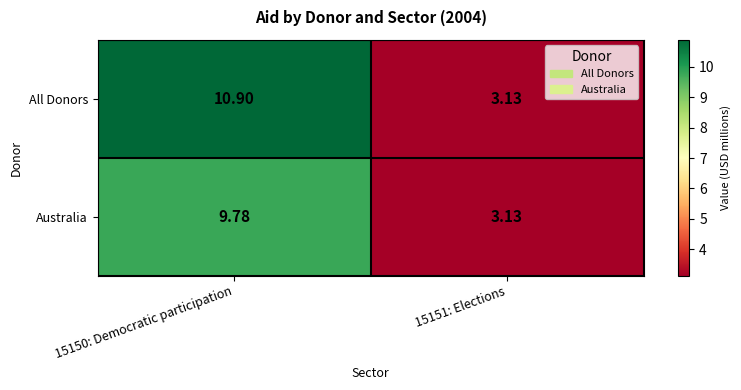

Which series has the largest total across all categories?

All Donors